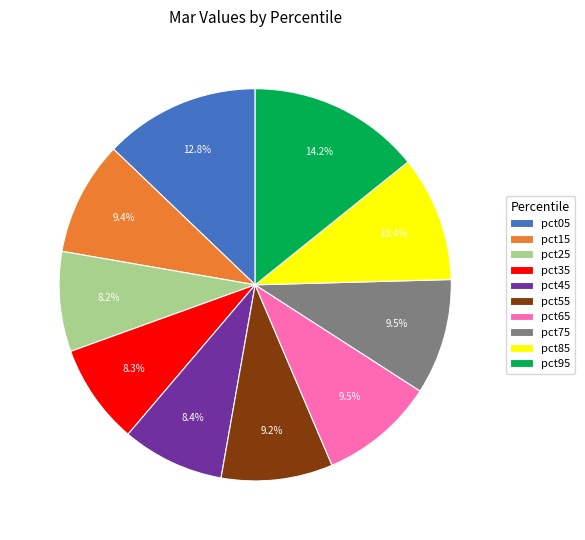

Is it true that pct35 is 1% of the pie?

False